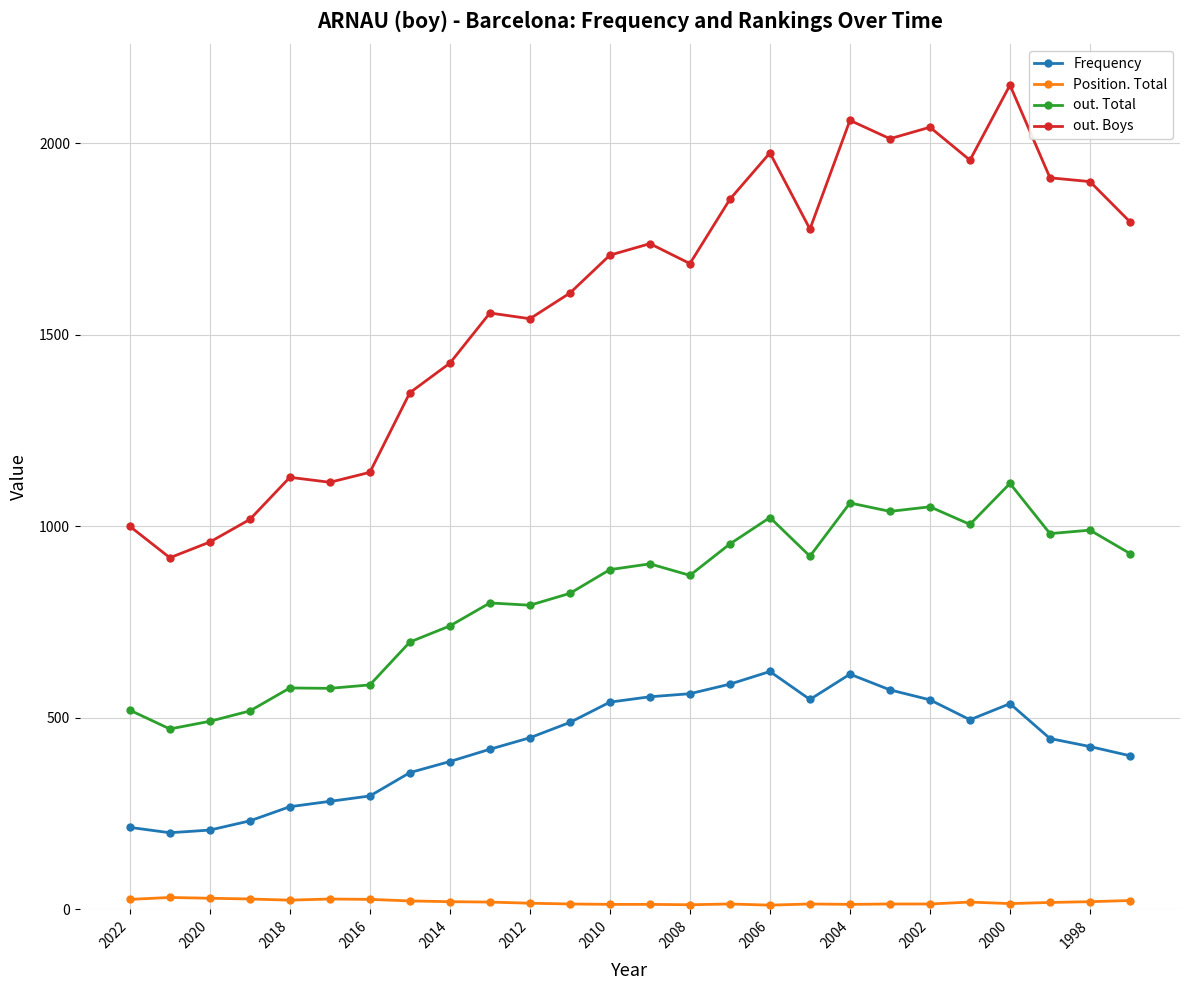

What is the difference between the maximum and minimum values in the Position. Total series?

20